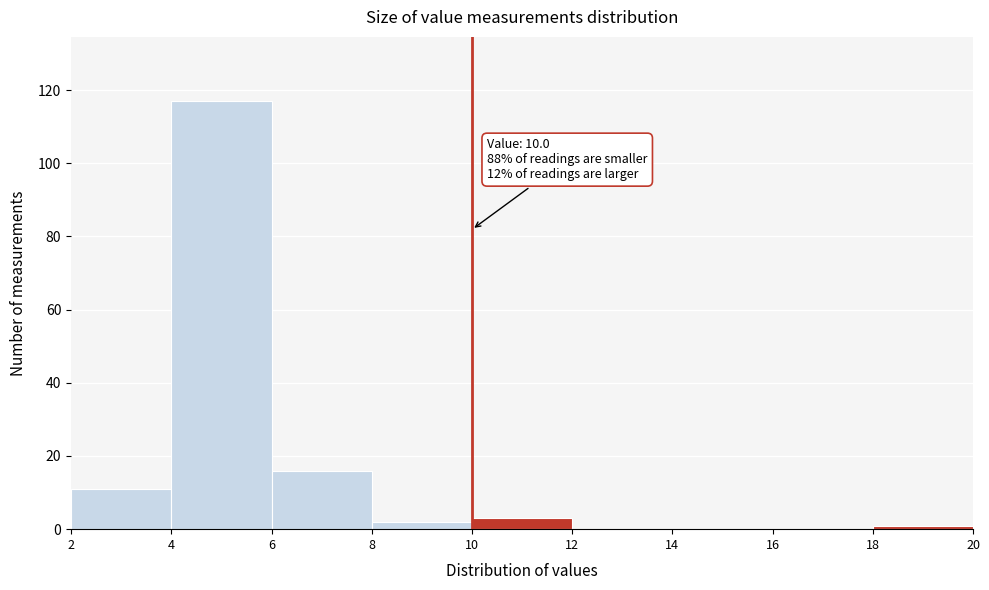

Over which range of the x-axis is the bar tallest?

4 to 6